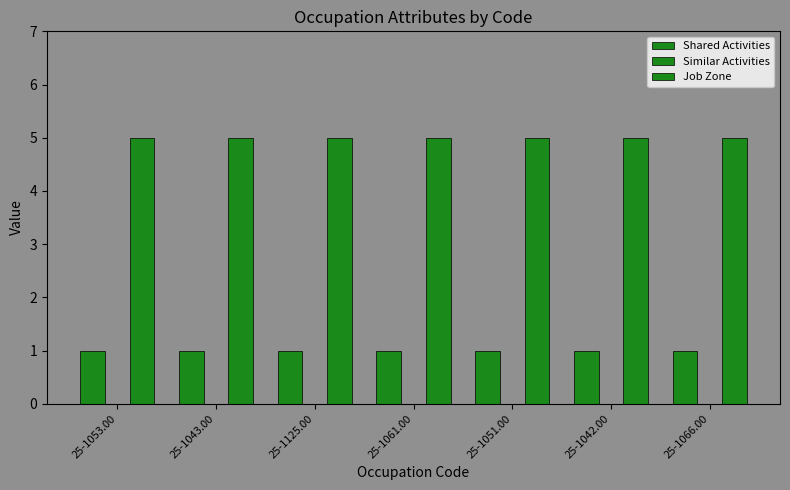

How many bars are there in total?

14